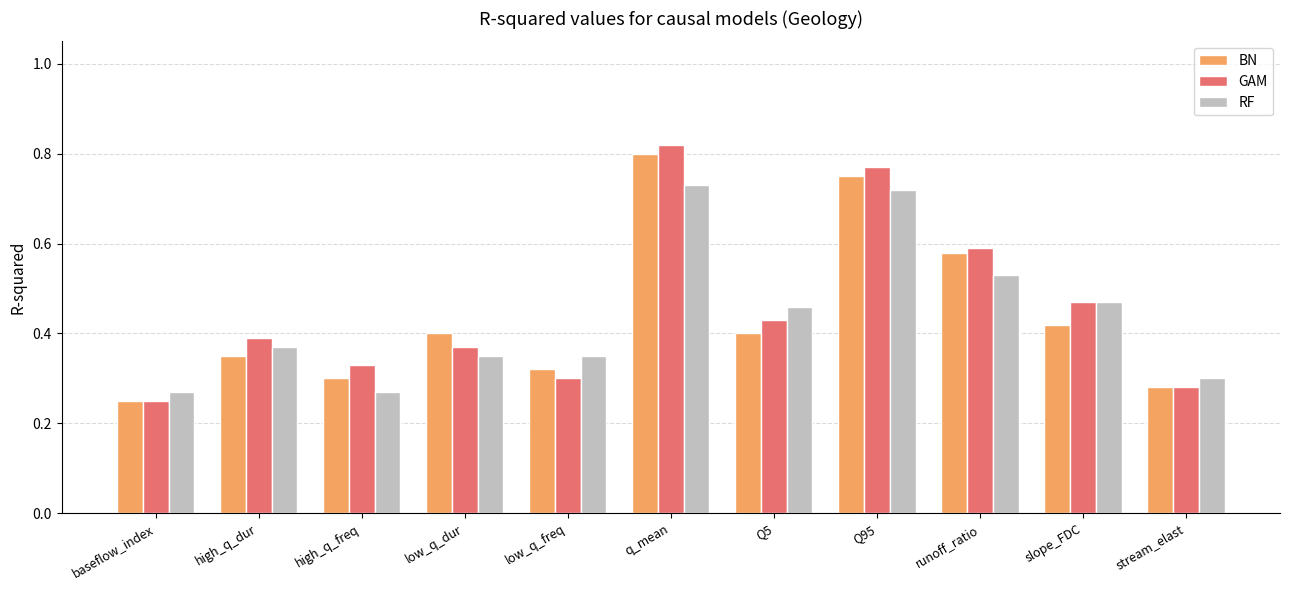

What is the sum of all GAM values?

5.0